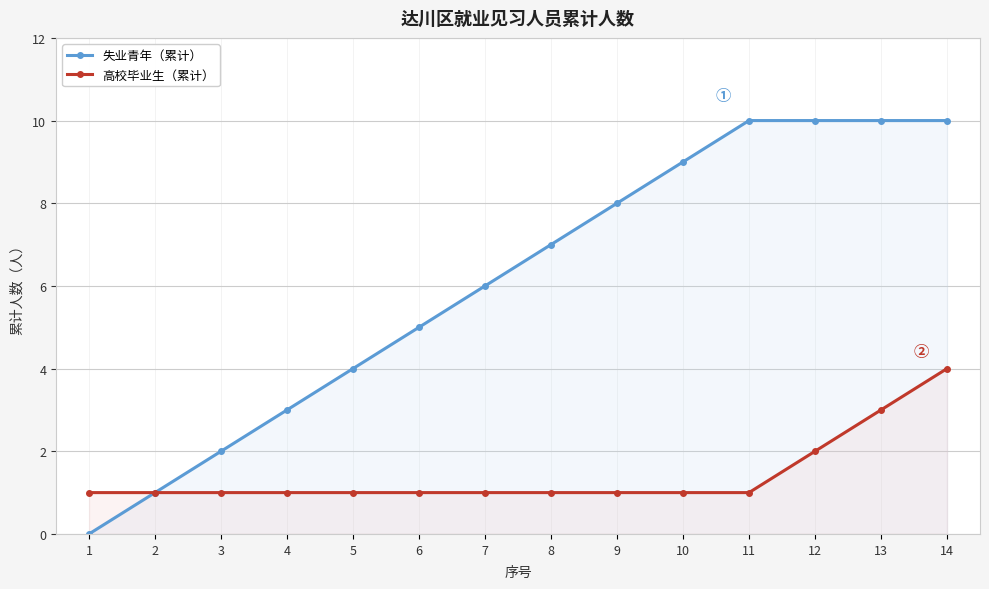

Between 4 and 13, which series saw the biggest shift?

失业青年（累计）